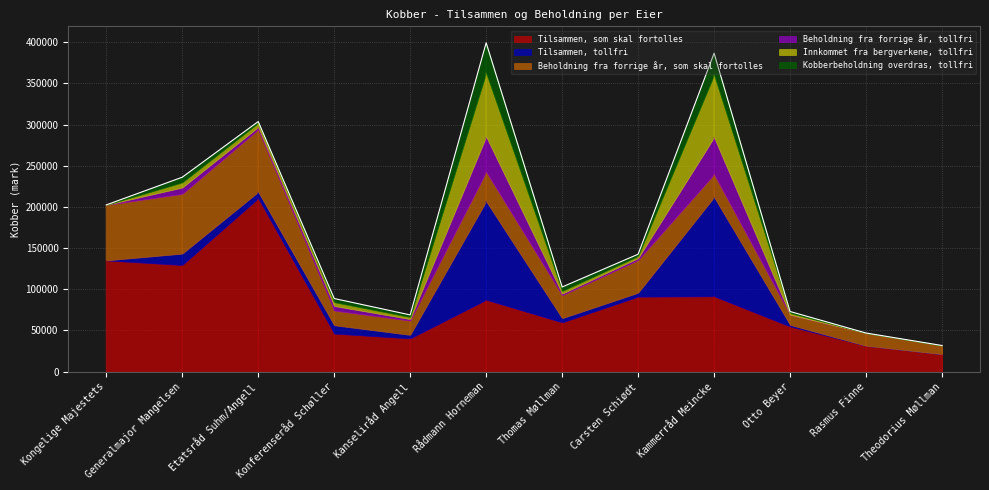

Reading left to right, list all the values displayed in this chart.

Tilsammen, som skal fortolles: Kongelige Majestets=135086	Generalmajor Mangelsen=129447	Etatsråd Suhm/Angell=210414	Konferenseråd Schøller=46171	Kanseliråd Angell=40318	Rådmann Horneman=87232	Thomas Møllman=59785	Carsten Schiødt=91052	Kammerråd Meincke=91475	Otto Beyer=54826	Rasmus Finne=31417	Theodorius Møllman=21178
Tilsammen, tollfri: Kongelige Majestets=0	Generalmajor Mangelsen=13832	Etatsråd Suhm/Angell=7753	Konferenseråd Schøller=10114	Kanseliråd Angell=4290	Rådmann Horneman=119549	Thomas Møllman=5064	Carsten Schiødt=4695	Kammerråd Meincke=120364	Otto Beyer=1955	Rasmus Finne=0	Theodorius Møllman=0
Beholdning fra forrige år, som skal fortolles: Kongelige Majestets=67405	Generalmajor Mangelsen=72523	Etatsråd Suhm/Angell=75869	Konferenseråd Schøller=17846	Kanseliråd Angell=17303	Rådmann Horneman=35892	Thomas Møllman=27920	Carsten Schiødt=39712	Kammerråd Meincke=27743	Otto Beyer=12338	Rasmus Finne=15484	Theodorius Møllman=10556
Beholdning fra forrige år, tollfri: Kongelige Majestets=0	Generalmajor Mangelsen=7752	Etatsråd Suhm/Angell=2913	Konferenseråd Schøller=5554	Kanseliråd Angell=1870	Rådmann Horneman=42713	Thomas Møllman=1915	Carsten Schiødt=2251	Kammerråd Meincke=44956	Otto Beyer=0	Rasmus Finne=0	Theodorius Møllman=0
Innkommet fra bergverkene, tollfri: Kongelige Majestets=0	Generalmajor Mangelsen=6080	Etatsråd Suhm/Angell=4840	Konferenseråd Schøller=4560	Kanseliråd Angell=2420	Rådmann Horneman=76836	Thomas Møllman=3149	Carsten Schiødt=2444	Kammerråd Meincke=75408	Otto Beyer=1955	Rasmus Finne=0	Theodorius Møllman=0
Kobberbeholdning overdras, tollfri: Kongelige Majestets=0	Generalmajor Mangelsen=6472	Etatsråd Suhm/Angell=1936	Konferenseråd Schøller=4556	Kanseliråd Angell=2690	Rådmann Horneman=37143	Thomas Møllman=4968	Carsten Schiødt=2444	Kammerråd Meincke=26778	Otto Beyer=1955	Rasmus Finne=0	Theodorius Møllman=0